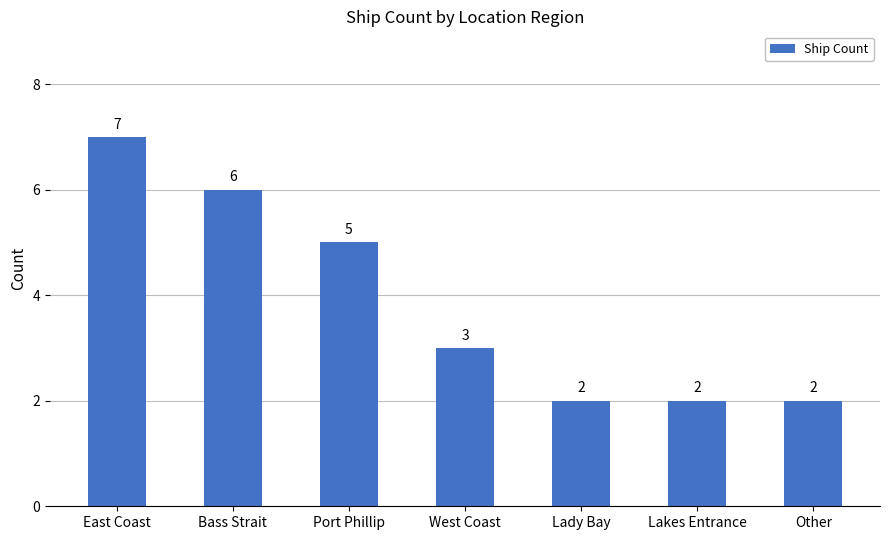

What is the value of the 5th bar from the left?

2